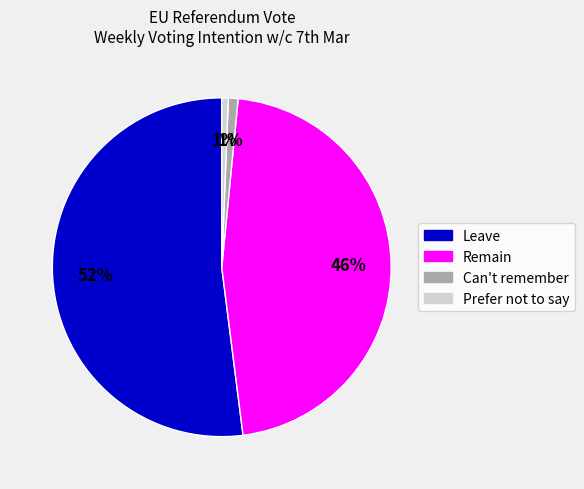

How many segments does this pie chart have?

4